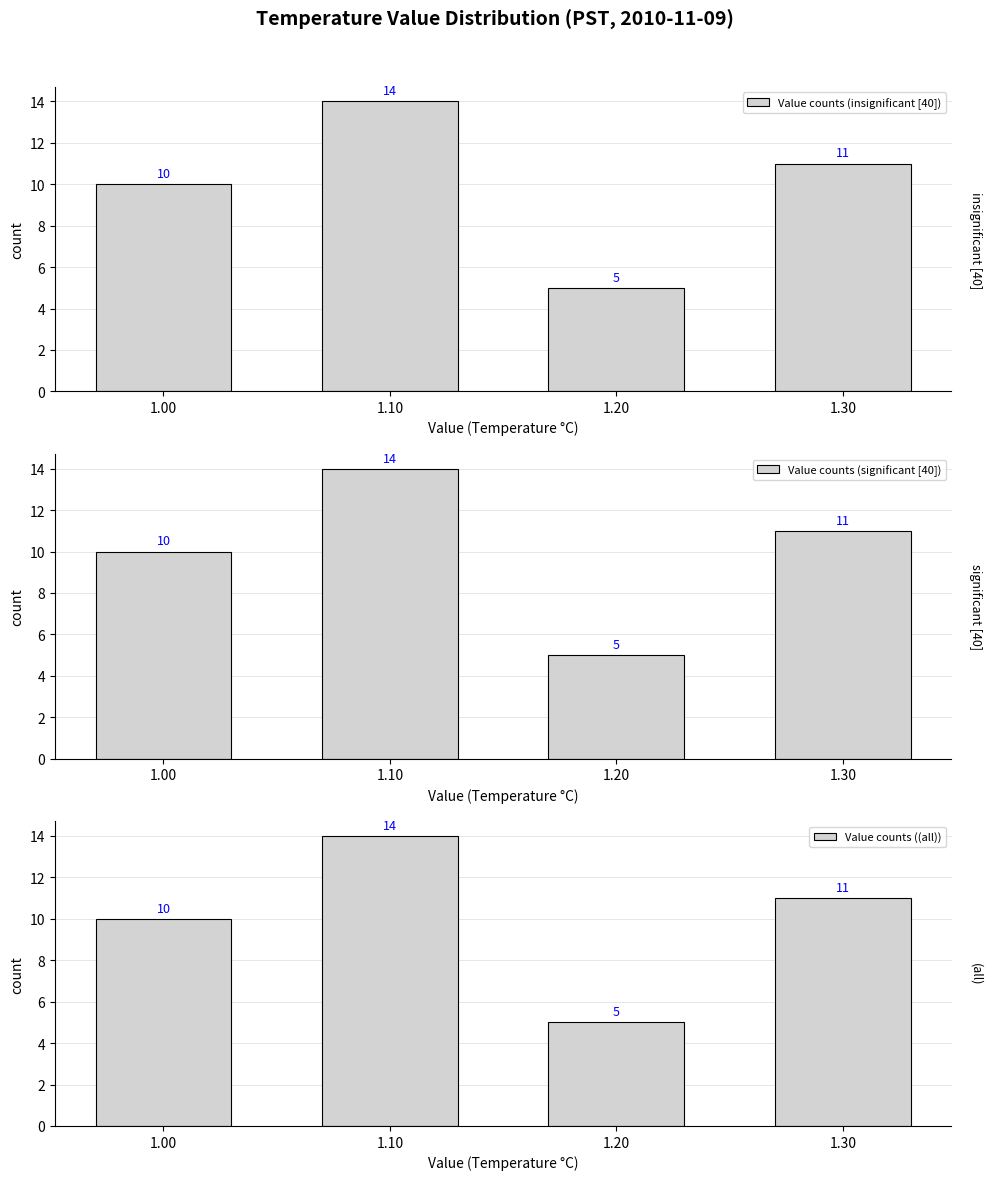

Which series has the largest range (max minus min)?

Value counts (insignificant [40])